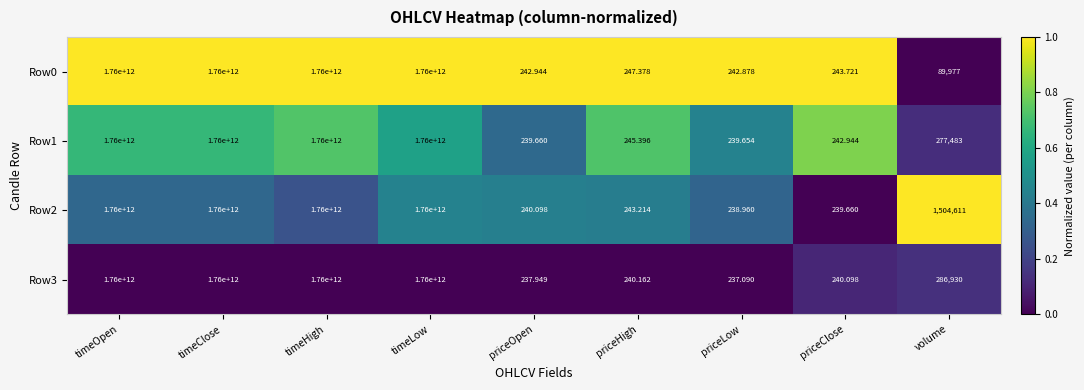

Is the value of Row0 at timeLow greater than the value of Row2 at priceClose?

Yes